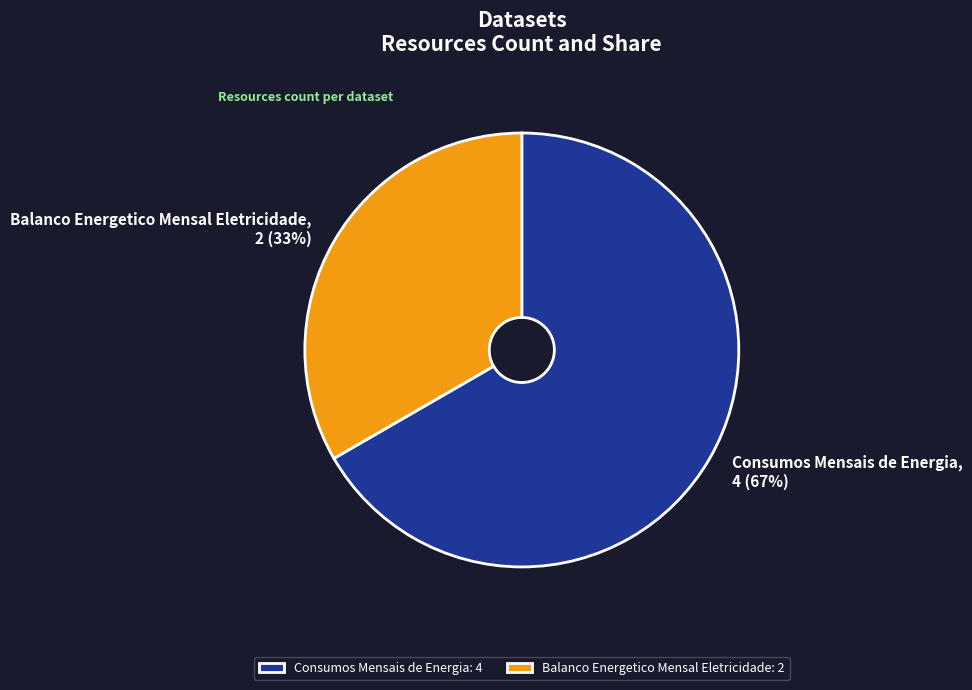

Is there a majority slice in this chart?

Yes